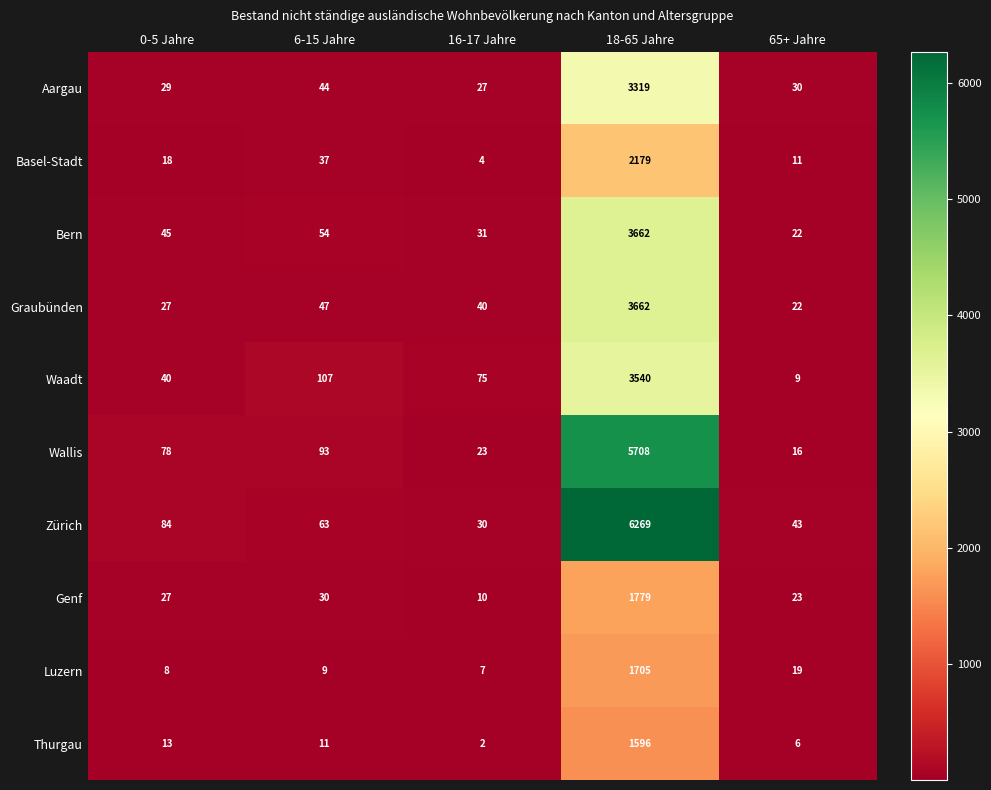

What is the total value across all series at 0-5 Jahre?

369